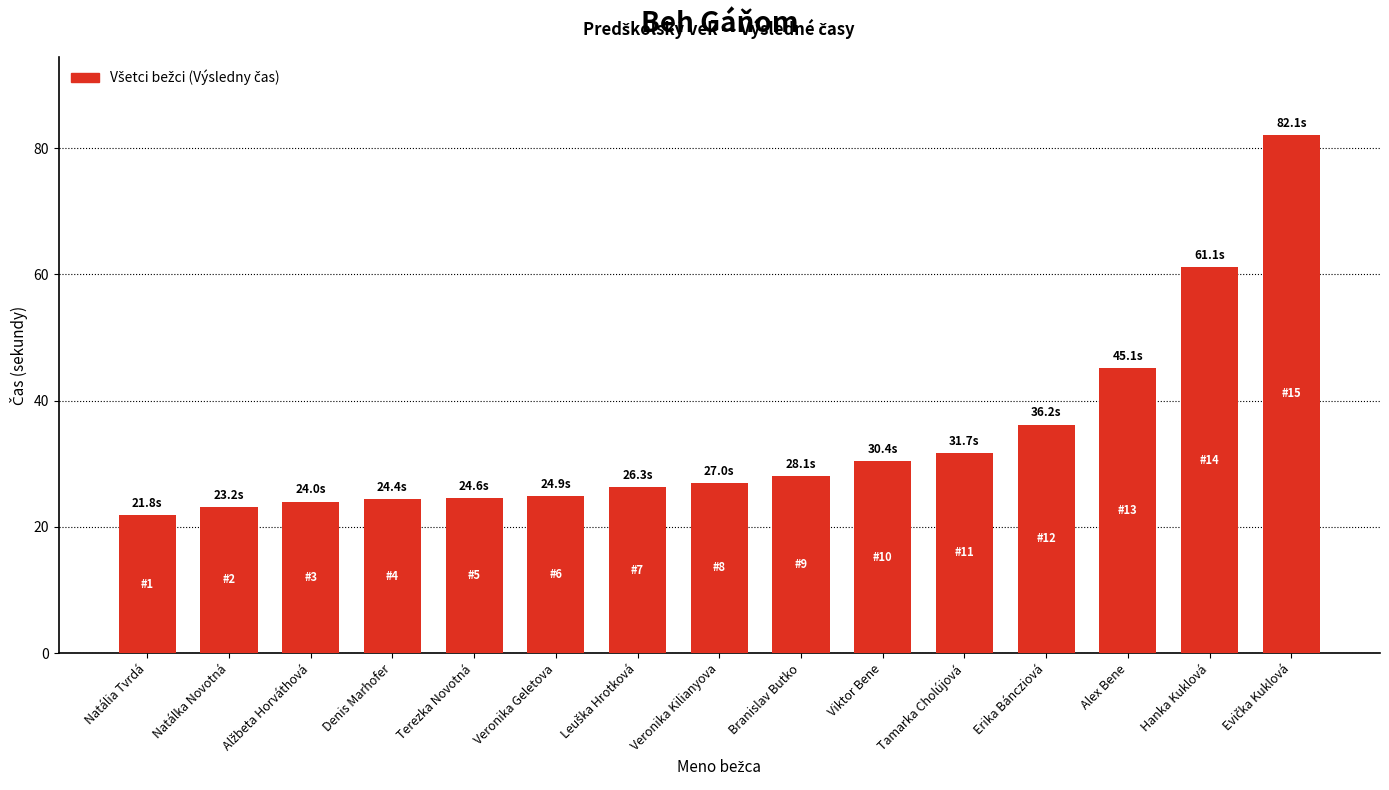

The value at Terezka Novotná is 24.6. True or false?

True